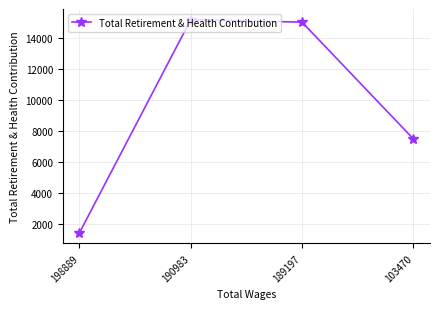

True or false: the data has more than 2 interior local peaks.

False